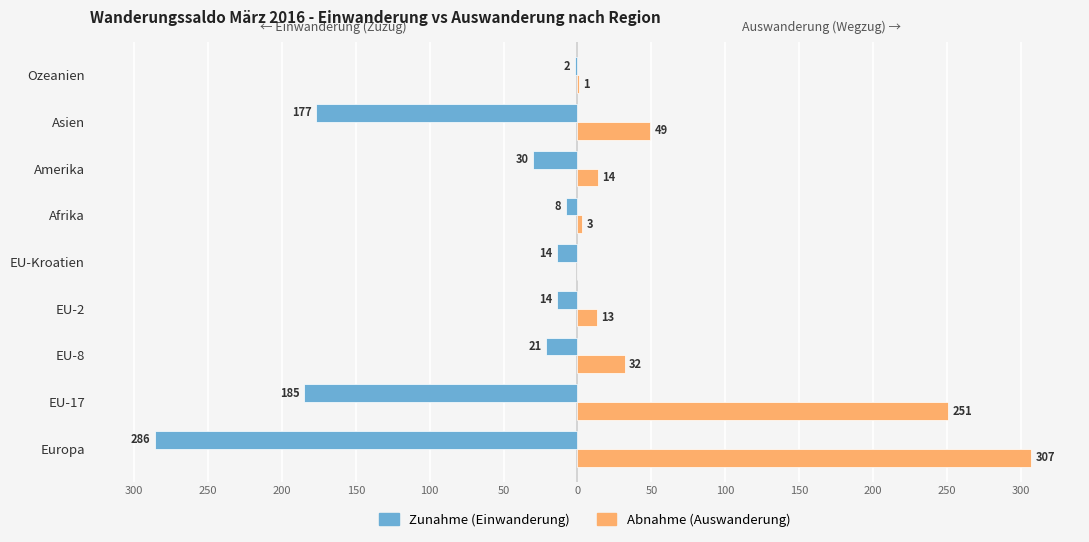

What is the value of the Abnahme (Auswanderung) bar at the 2nd from the left?

251